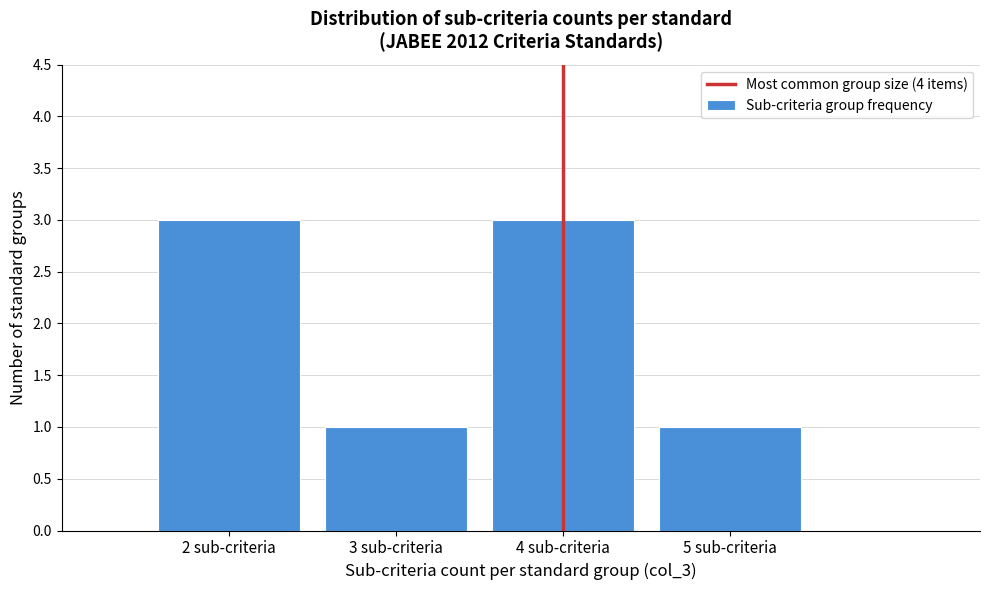

Reading left to right, list all the values displayed in this chart.

3	1	3	1